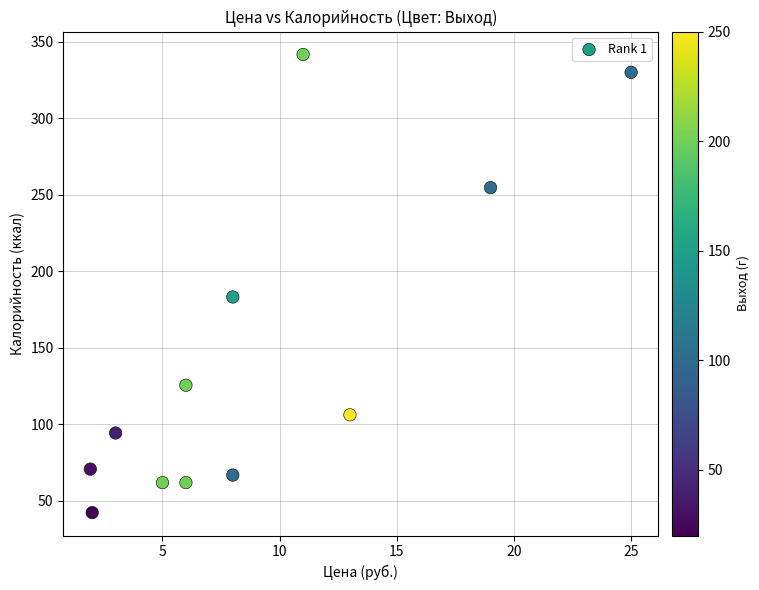

What Y value in the scatter plot is closest to 192?

183.3